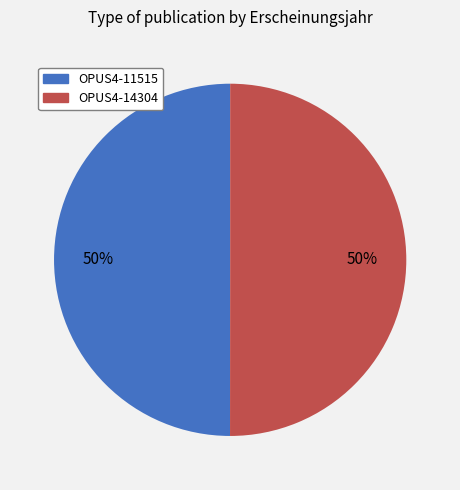

How many slices are in this pie chart?

2